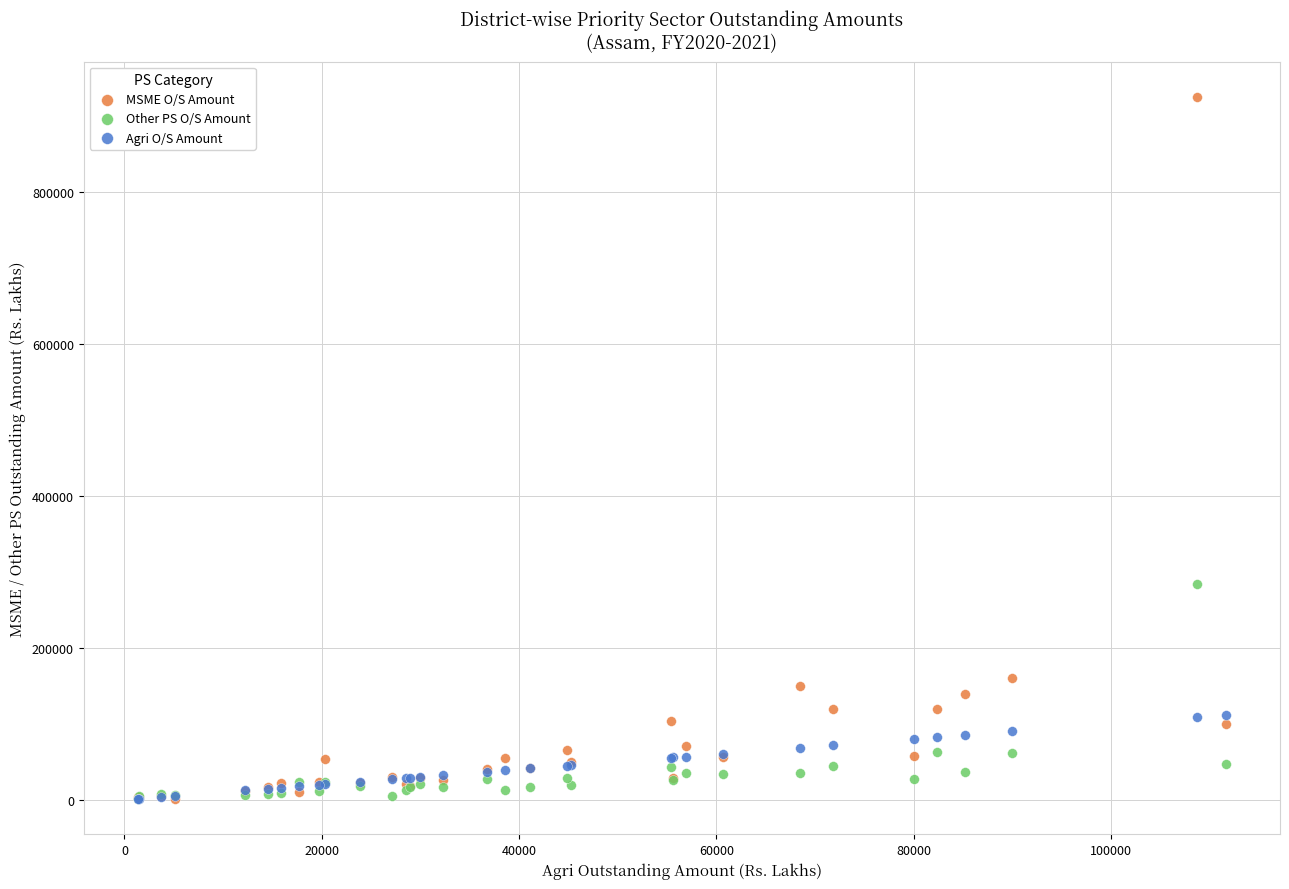

Across all series, what Y value is closest to 463340?

283705.8